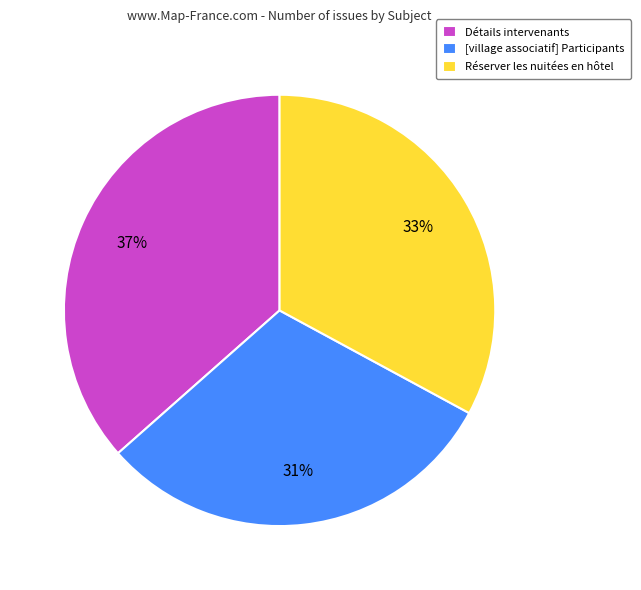

Combined, do Détails intervenants and [village associatif] Participants account for over 50%?

Yes